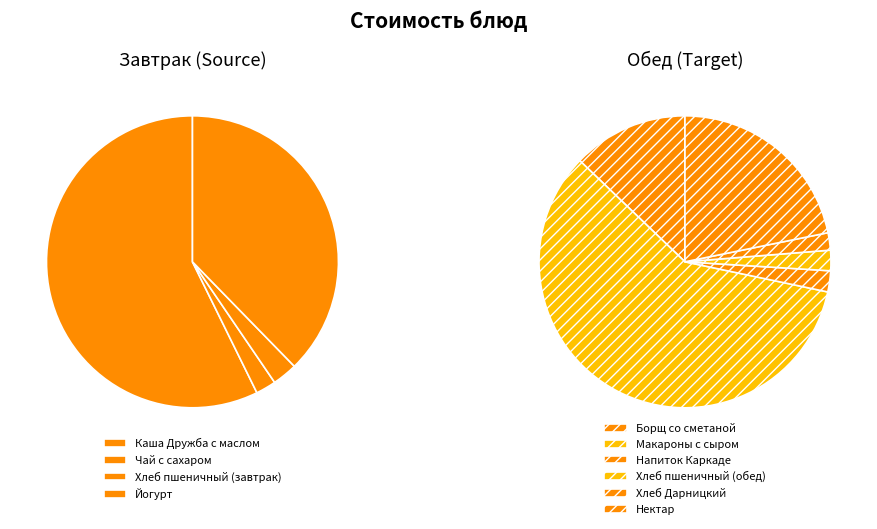

What is the smallest slice in the pie chart?

Чай с сахаром